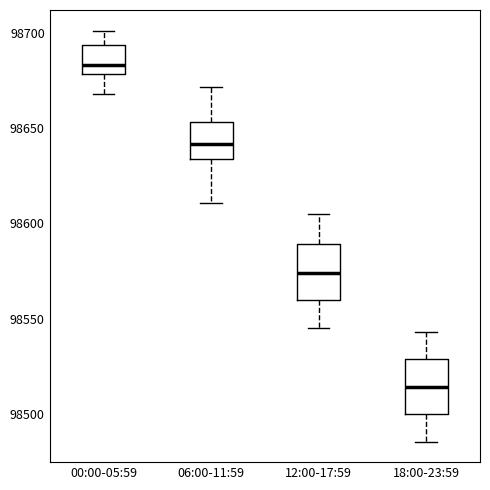

Reading left to right, transcribe this box plot: for each box, give where its median line is, the range the box spans, and where its two whiskers end, as read against the y-axis. The values are not printed on the chart, so give them approximately, as read against the axis.

00:00-05:59: median 98685, box 98680 to 98695, whiskers 98670 to 98700
06:00-11:59: median 98640, box 98635 to 98655, whiskers 98610 to 98670
12:00-17:59: median 98575, box 98560 to 98590, whiskers 98545 to 98605
18:00-23:59: median 98515, box 98500 to 98530, whiskers 98485 to 98545